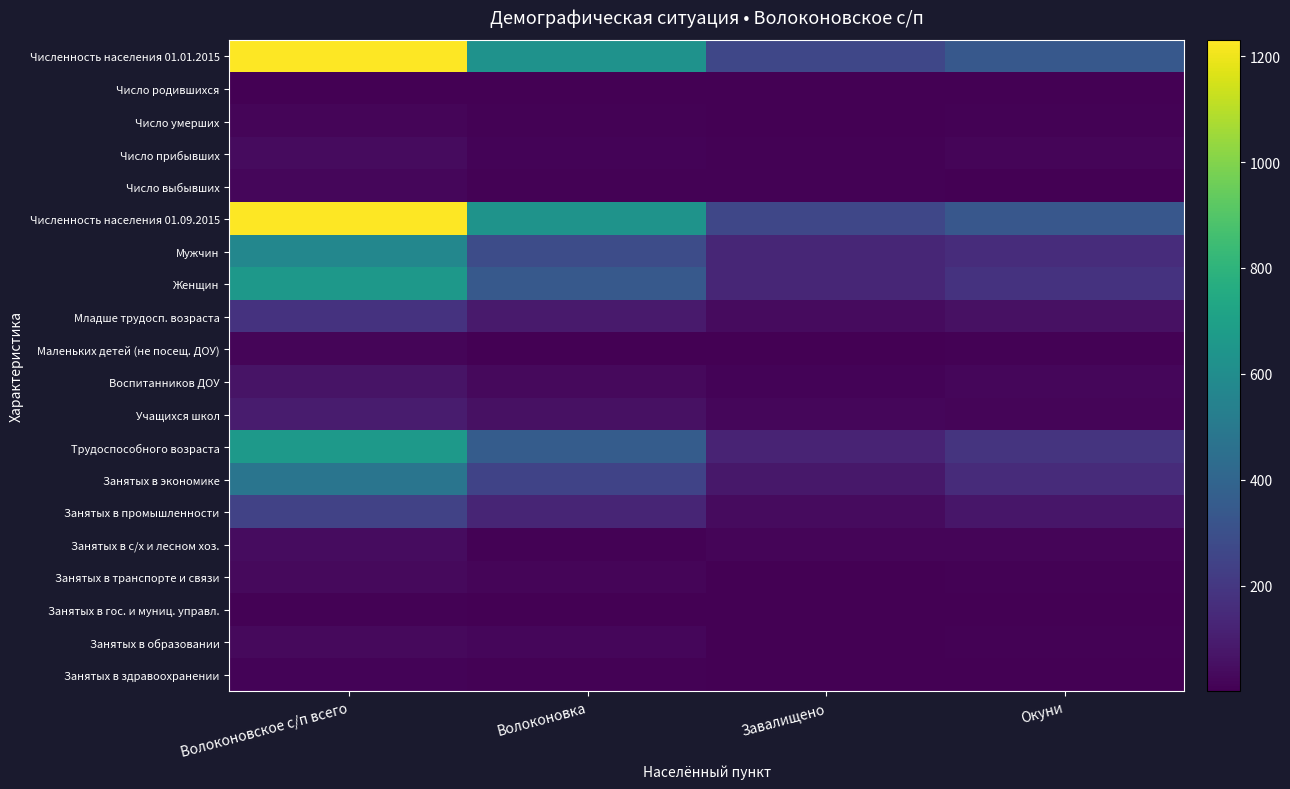

Reading left to right, extract all data points from this chart.

Численность населения 01.01.2015: Волоконовское с/п всего=1230	Волоконовка=626	Завалищено=263	Окуни=341
Число родившихся: Волоконовское с/п всего=4	Волоконовка=1	Завалищено=2	Окуни=1
Число умерших: Волоконовское с/п всего=17	Волоконовка=8	Завалищено=2	Окуни=7
Число прибывших: Волоконовское с/п всего=35	Волоконовка=12	Завалищено=6	Окуни=17
Число выбывших: Волоконовское с/п всего=22	Волоконовка=10	Завалищено=7	Окуни=5
Численность населения 01.09.2015: Волоконовское с/п всего=1230	Волоконовка=631	Завалищено=264	Окуни=335
Мужчин: Волоконовское с/п всего=572	Волоконовка=285	Завалищено=131	Окуни=156
Женщин: Волоконовское с/п всего=658	Волоконовка=346	Завалищено=133	Окуни=179
Младше трудосп. возраста: Волоконовское с/п всего=182	Волоконовка=89	Завалищено=38	Окуни=55
Маленьких детей (не посещ. ДОУ): Волоконовское с/п всего=17	Волоконовка=4	Завалищено=3	Окуни=10
Воспитанников ДОУ: Волоконовское с/п всего=68	Волоконовка=31	Завалищено=12	Окуни=25
Учащихся школ: Волоконовское с/п всего=97	Волоконовка=54	Завалищено=23	Окуни=20
Трудоспособного возраста: Волоконовское с/п всего=667	Волоконовка=359	Завалищено=122	Окуни=186
Занятых в экономике: Волоконовское с/п всего=480	Волоконовка=246	Завалищено=82	Окуни=152
Занятых в промышленности: Волоконовское с/п всего=242	Волоконовка=128	Завалищено=38	Окуни=76
Занятых в с/х и лесном хоз.: Волоконовское с/п всего=43	Волоконовка=9	Завалищено=16	Окуни=18
Занятых в транспорте и связи: Волоконовское с/п всего=31	Волоконовка=17	Завалищено=4	Окуни=10
Занятых в гос. и муниц. управл.: Волоконовское с/п всего=7	Волоконовка=5	Завалищено=1	Окуни=1
Занятых в образовании: Волоконовское с/п всего=34	Волоконовка=21	Завалищено=4	Окуни=9
Занятых в здравоохранении: Волоконовское с/п всего=13	Волоконовка=7	Завалищено=2	Окуни=4